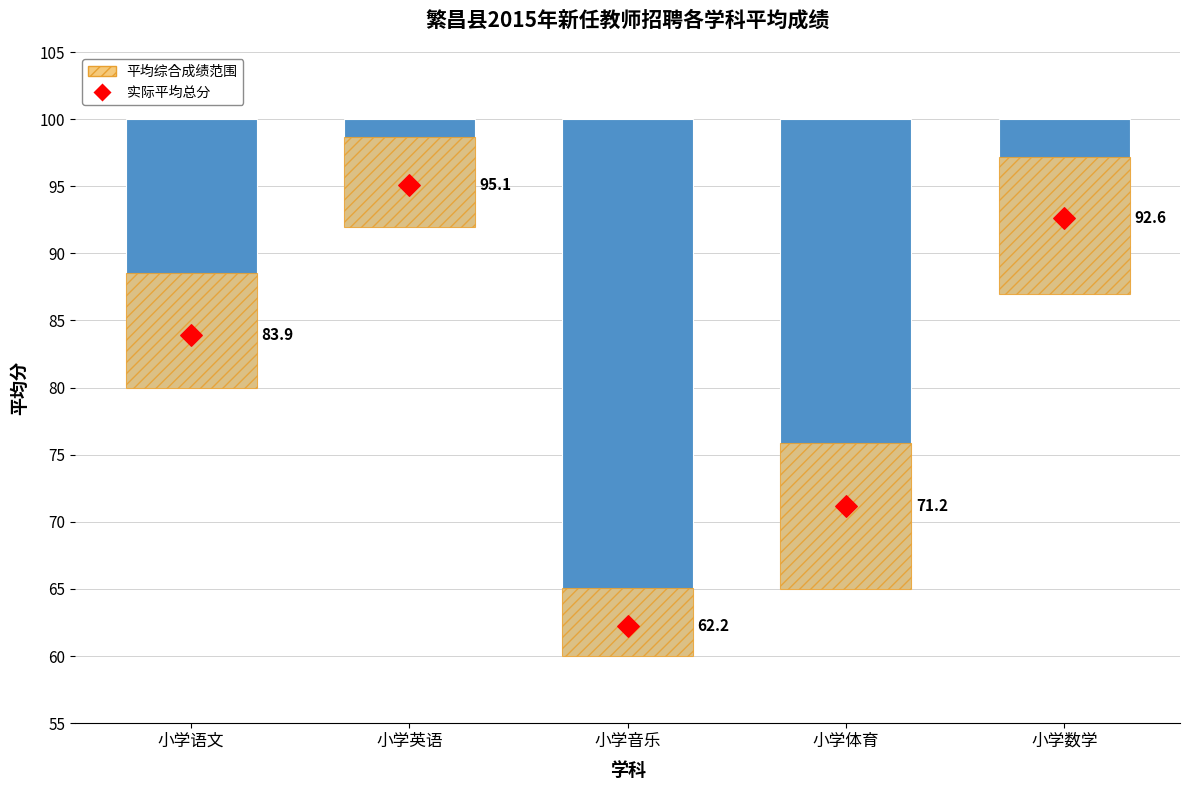

Which series reaches the minimum Y coordinate?

平均综合成绩范围